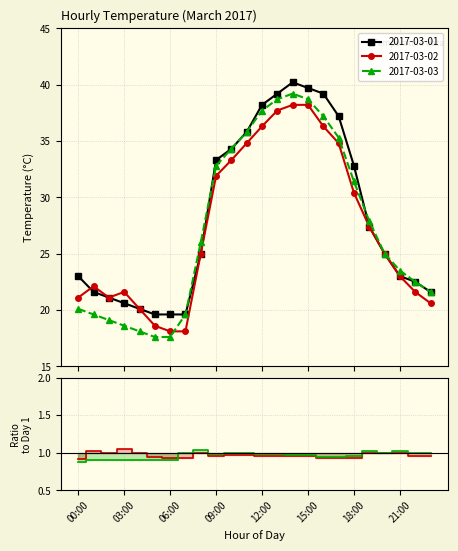

True or false: 2017-03-02 and 2017-03-01 cross at least once.

True